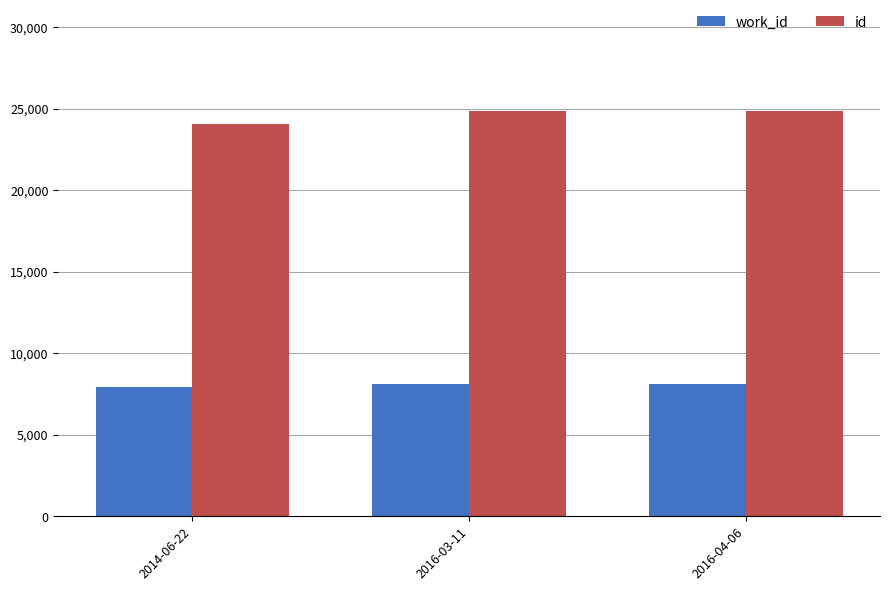

Which series has the largest total across all categories?

id